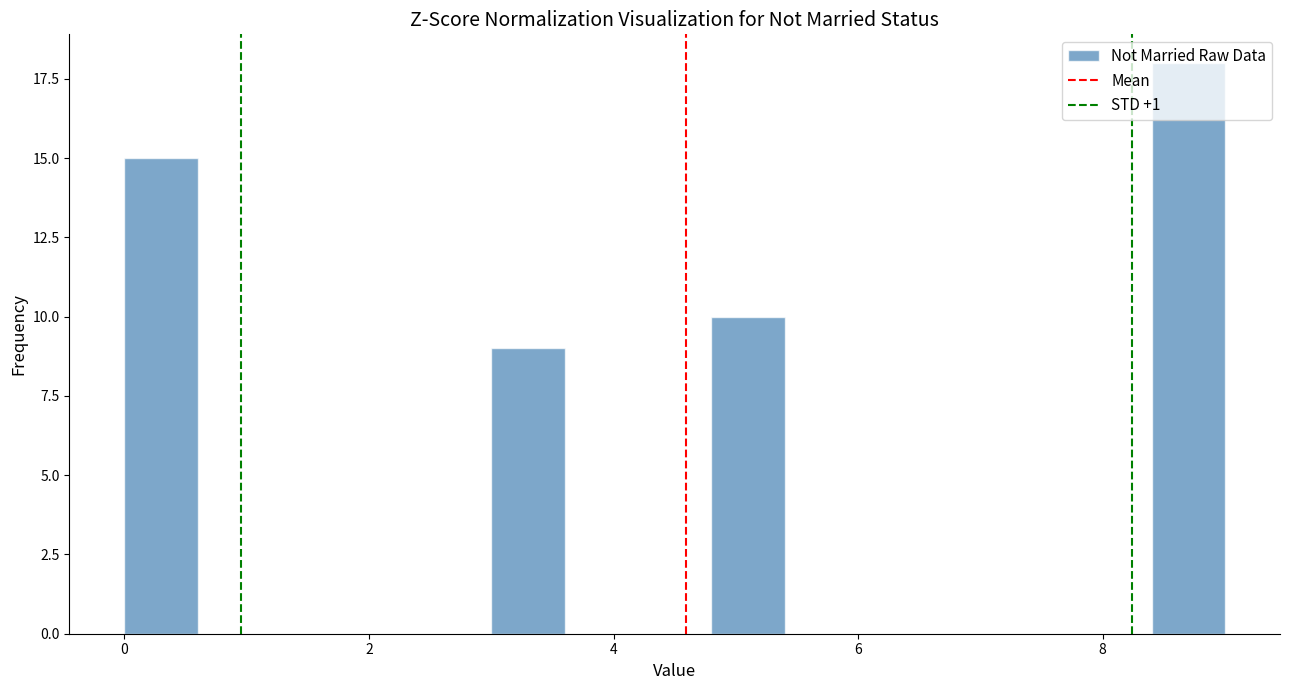

Around what value on the x-axis is the tallest bar? Give the approximate position of its centre, as read against the axis.

8.8